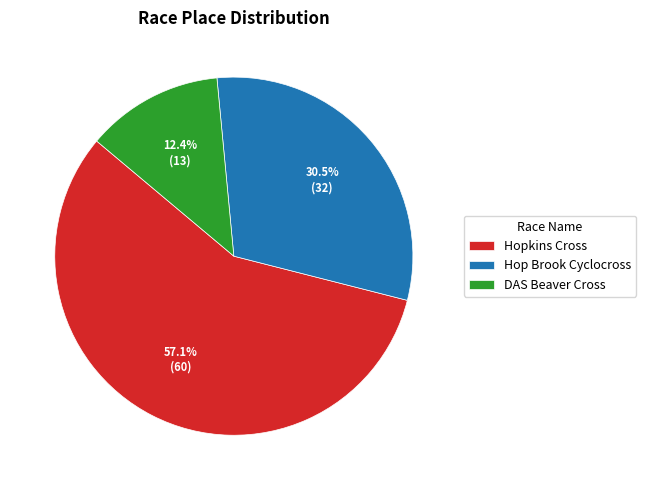

Count the number of slices in the pie.

3